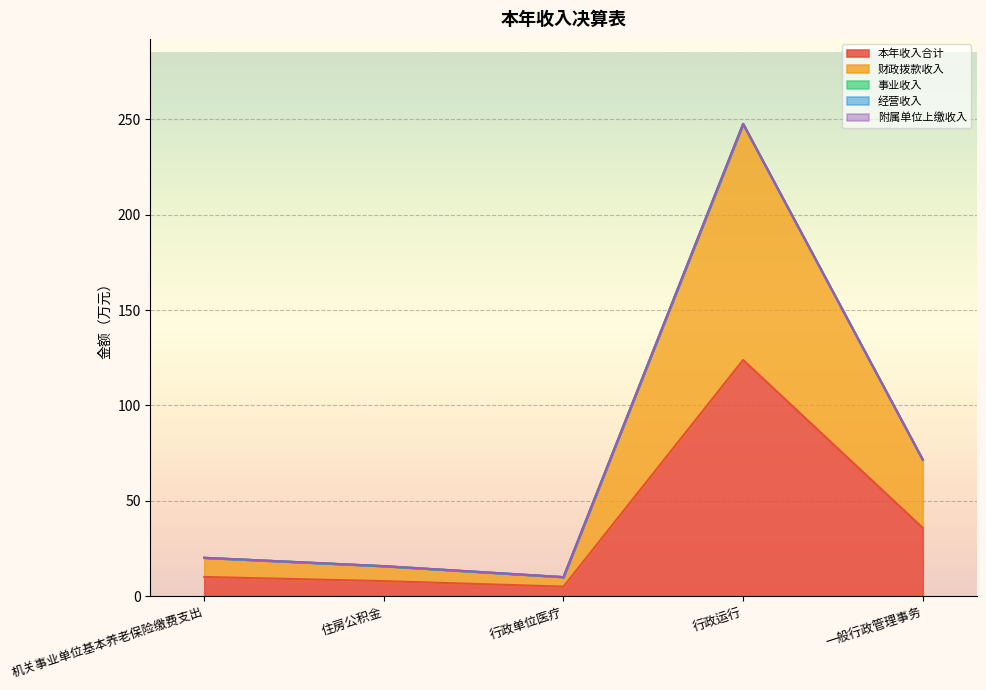

At which label does 本年收入合计 first exceed 10?

机关事业单位基本养老保险缴费支出